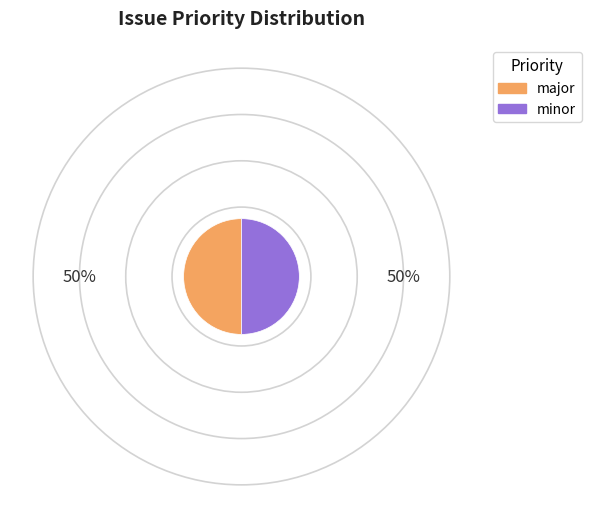

How many slices are in this pie chart?

2